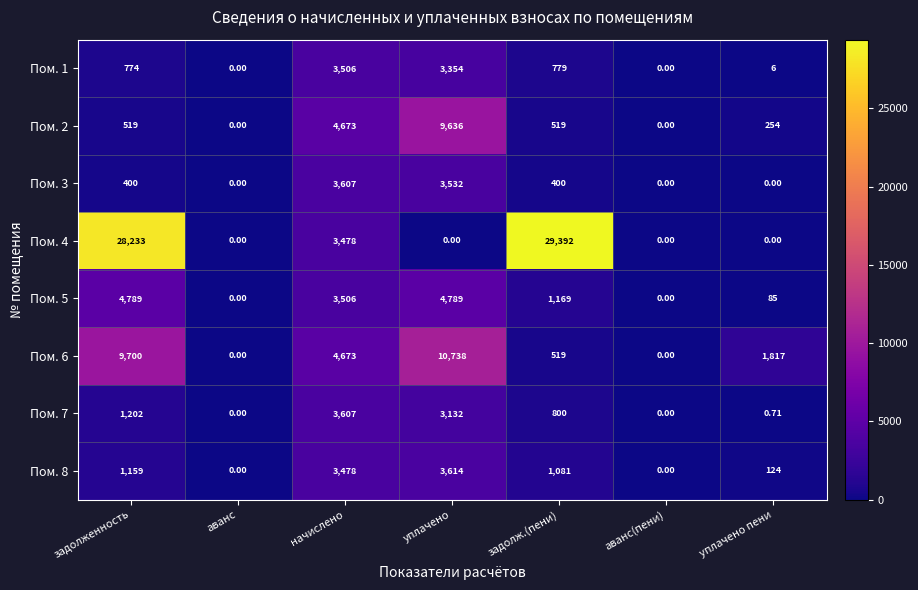

Count the number of categories in the chart.

7